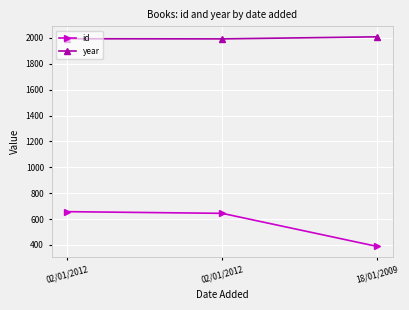

What value does the year series have at 02/01/2012, to the nearest 5?

1995